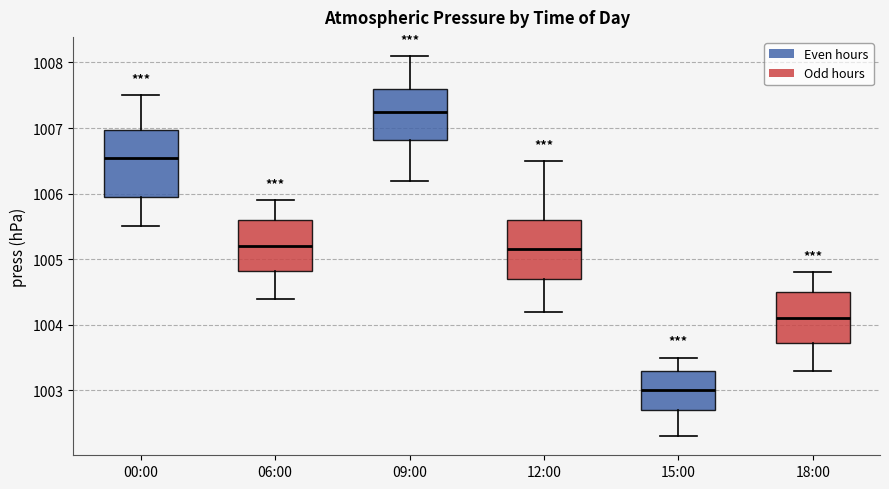

Comparing the boxes themselves (not the whiskers), which one is the tallest?

00:00